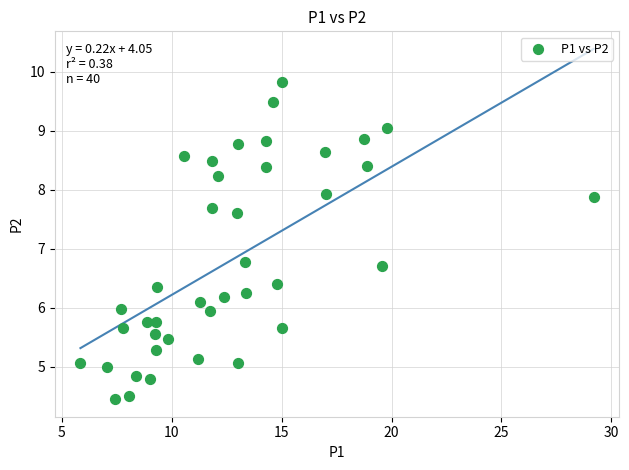

What Y value in the scatter plot is closest to 7?

6.8